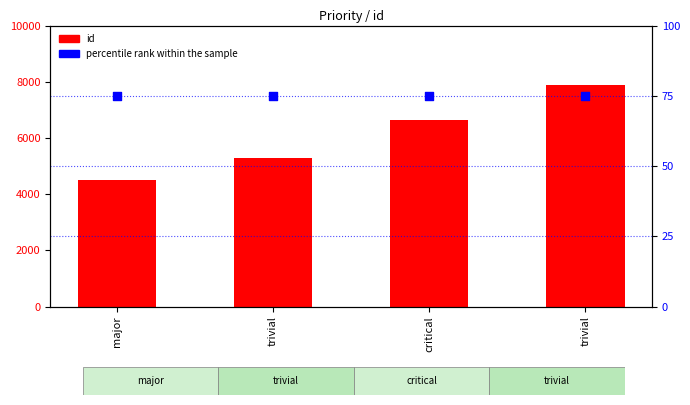

Which series has the largest total across all categories?

id